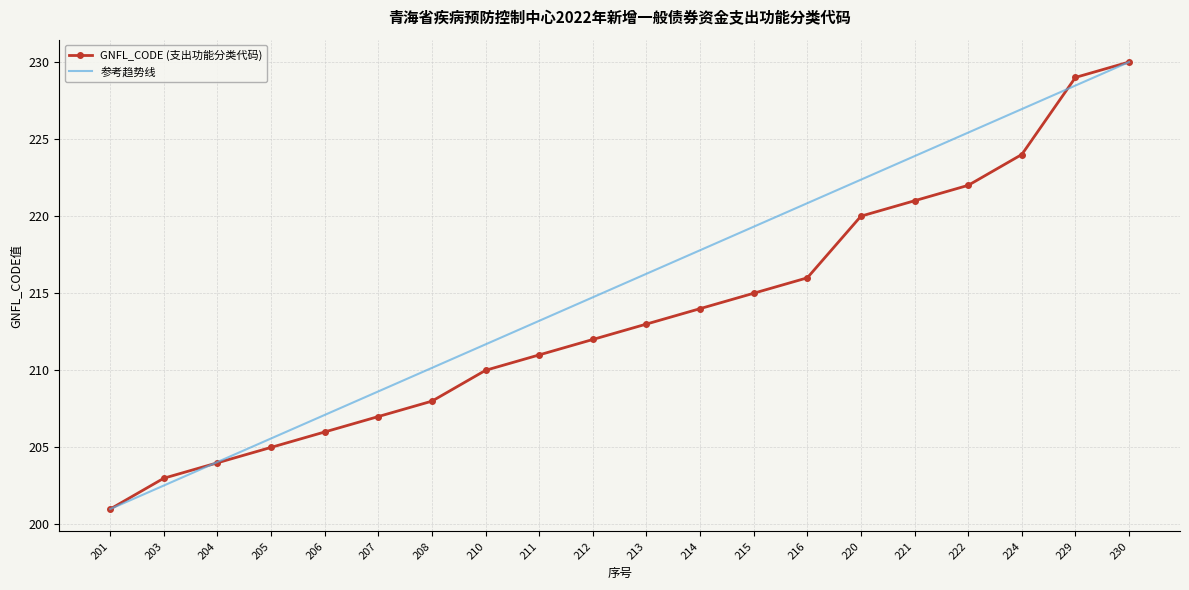

List the labels in order of GNFL_CODE (支出功能分类代码) value, smallest first.

201, 203, 204, 205, 206, 207, 208, 210, 211, 212, 213, 214, 215, 216, 220, 221, 222, 224, 229, 230